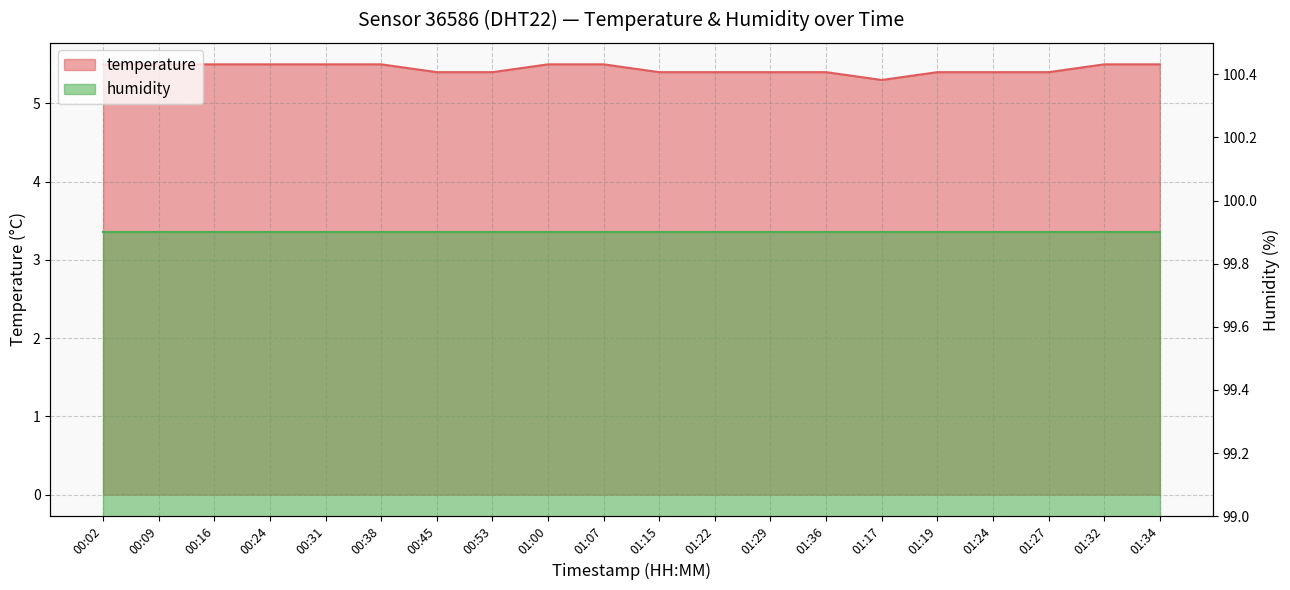

What is the difference between the values at 01:17 and 00:38?

0.2